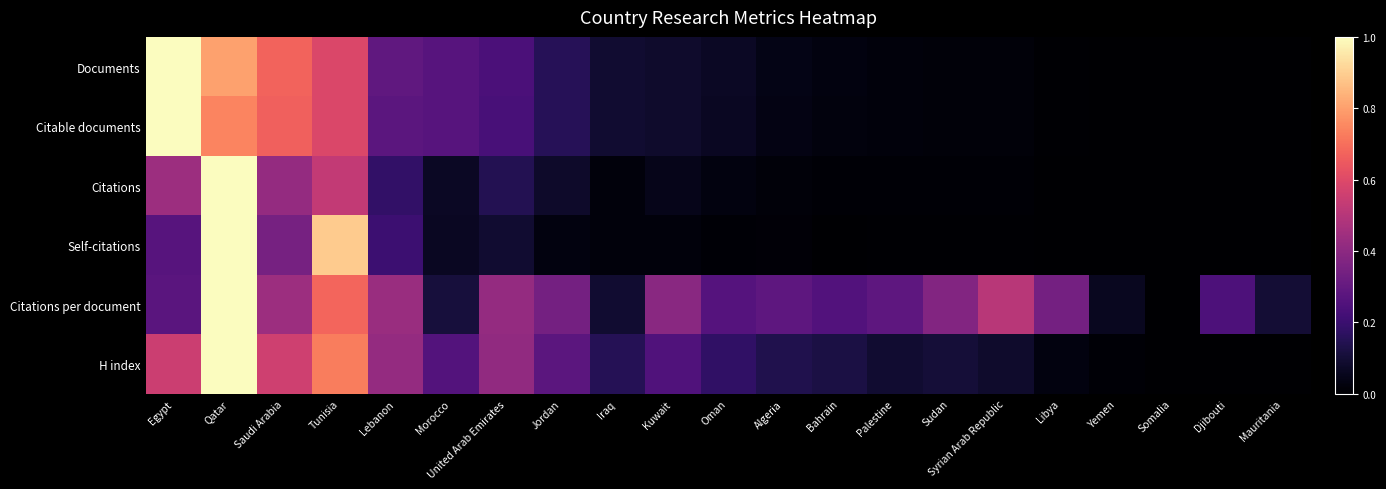

Reading left to right, what are all the values shown in this chart?

Documents: Egypt=1.0	Qatar=0.8	Saudi Arabia=0.7	Tunisia=0.6	Lebanon=0.3	Morocco=0.3	United Arab Emirates=0.2	Jordan=0.2	Iraq=0.1	Kuwait=0.1	Oman=0.1	Algeria=0.0	Bahrain=0.0	Palestine=0.0	Sudan=0.0	Syrian Arab Republic=0.0	Libya=0.0	Yemen=0.0	Somalia=0.0	Djibouti=0.0	Mauritania=0.0
Citable documents: Egypt=1.0	Qatar=0.7	Saudi Arabia=0.7	Tunisia=0.6	Lebanon=0.3	Morocco=0.3	United Arab Emirates=0.2	Jordan=0.2	Iraq=0.1	Kuwait=0.1	Oman=0.1	Algeria=0.0	Bahrain=0.0	Palestine=0.0	Sudan=0.0	Syrian Arab Republic=0.0	Libya=0.0	Yemen=0.0	Somalia=0.0	Djibouti=0.0	Mauritania=0.0
Citations: Egypt=0.4	Qatar=1.0	Saudi Arabia=0.4	Tunisia=0.5	Lebanon=0.2	Morocco=0.1	United Arab Emirates=0.1	Jordan=0.1	Iraq=0.0	Kuwait=0.0	Oman=0.0	Algeria=0.0	Bahrain=0.0	Palestine=0.0	Sudan=0.0	Syrian Arab Republic=0.0	Libya=0.0	Yemen=0.0	Somalia=0.0	Djibouti=0.0	Mauritania=0.0
Self-citations: Egypt=0.3	Qatar=1.0	Saudi Arabia=0.3	Tunisia=0.9	Lebanon=0.2	Morocco=0.1	United Arab Emirates=0.1	Jordan=0.0	Iraq=0.0	Kuwait=0.0	Oman=0.0	Algeria=0.0	Bahrain=0.0	Palestine=0.0	Sudan=0.0	Syrian Arab Republic=0.0	Libya=0.0	Yemen=0.0	Somalia=0.0	Djibouti=0.0	Mauritania=0.0
Citations per document: Egypt=0.3	Qatar=1.0	Saudi Arabia=0.4	Tunisia=0.7	Lebanon=0.4	Morocco=0.1	United Arab Emirates=0.4	Jordan=0.3	Iraq=0.1	Kuwait=0.4	Oman=0.3	Algeria=0.3	Bahrain=0.3	Palestine=0.3	Sudan=0.4	Syrian Arab Republic=0.5	Libya=0.3	Yemen=0.1	Somalia=0.0	Djibouti=0.2	Mauritania=0.1
H index: Egypt=0.6	Qatar=1.0	Saudi Arabia=0.6	Tunisia=0.7	Lebanon=0.4	Morocco=0.3	United Arab Emirates=0.4	Jordan=0.3	Iraq=0.1	Kuwait=0.3	Oman=0.2	Algeria=0.1	Bahrain=0.1	Palestine=0.1	Sudan=0.1	Syrian Arab Republic=0.1	Libya=0.0	Yemen=0.0	Somalia=0.0	Djibouti=0.0	Mauritania=0.0